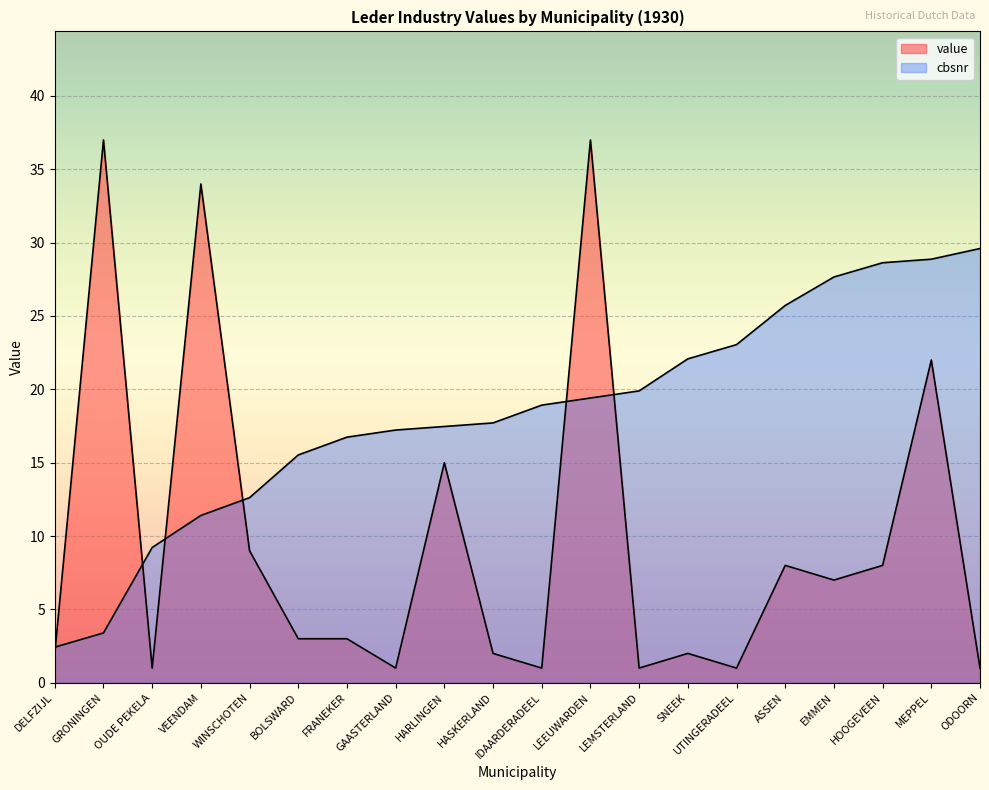

What is the label of the 7th point from the left?

FRANEKER